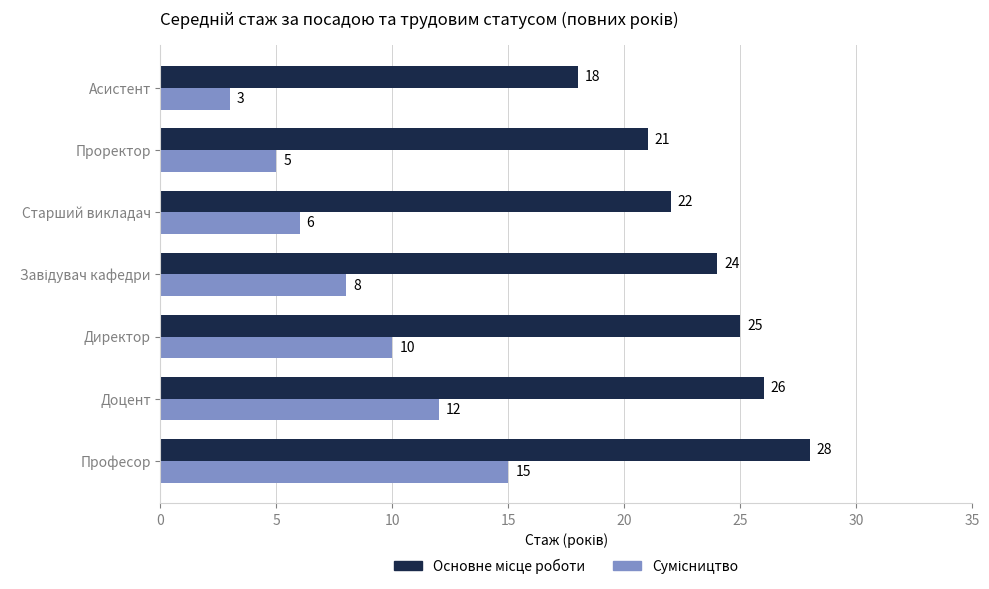

At which category is the sum across all series the highest?

Професор